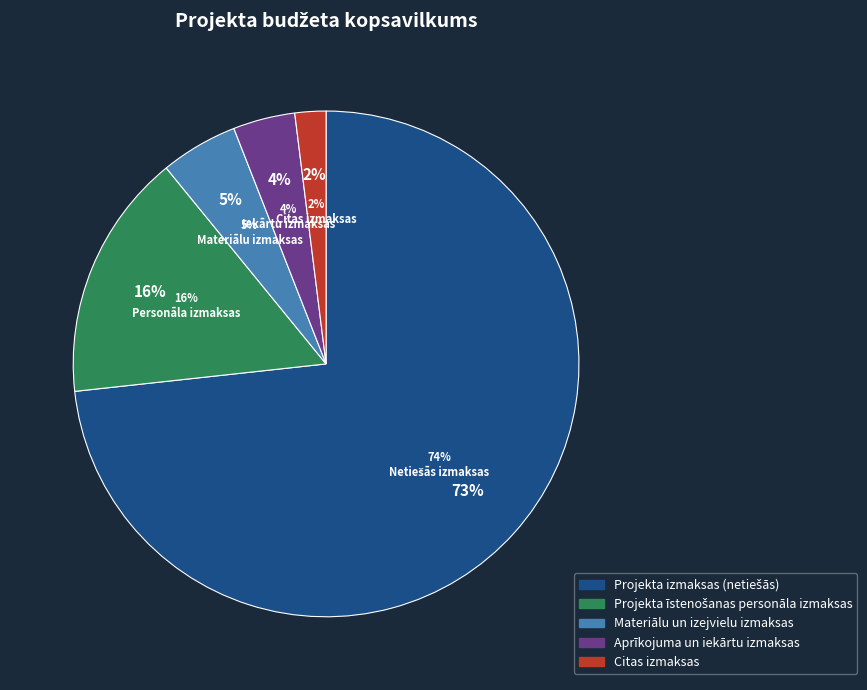

What is the change in value from Projekta izmaksas (netiešās) to Citas izmaksas?

-72